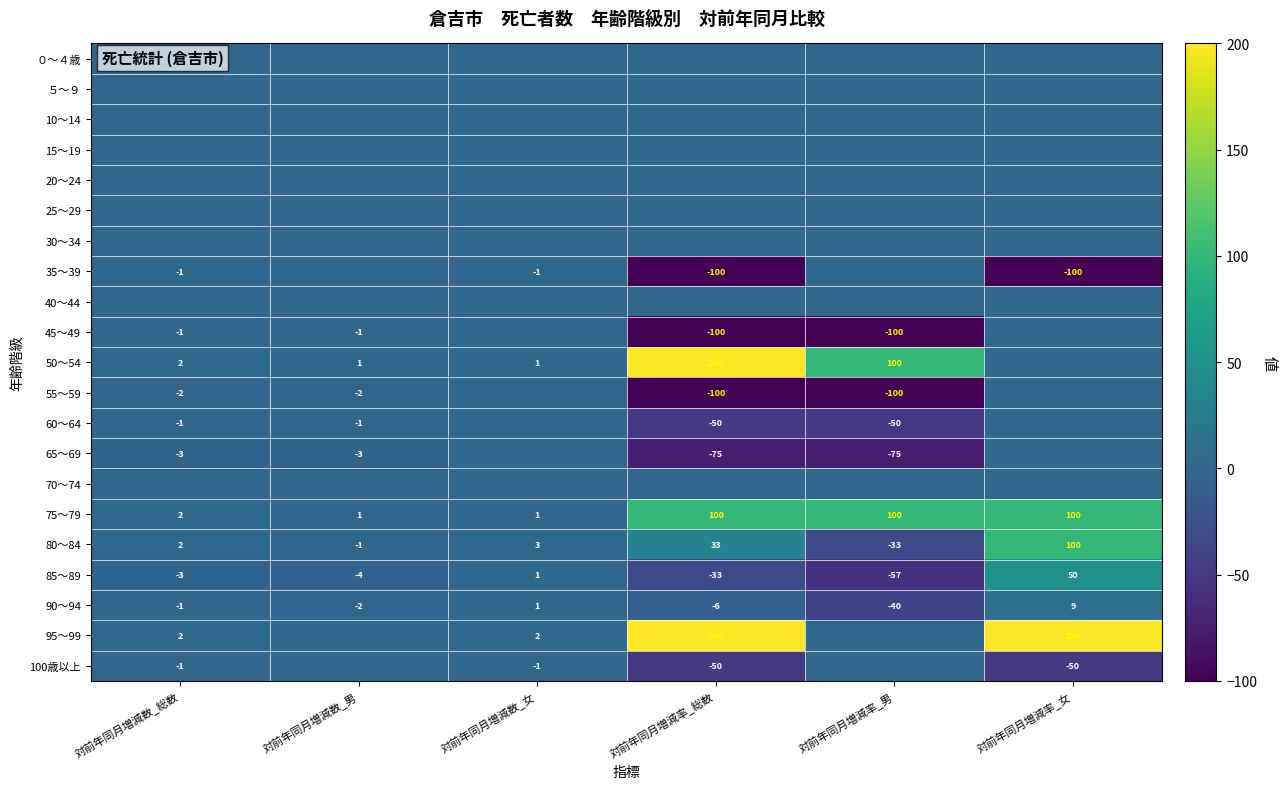

At which label is 75～79 closest to 50?

対前年同月増減数_総数